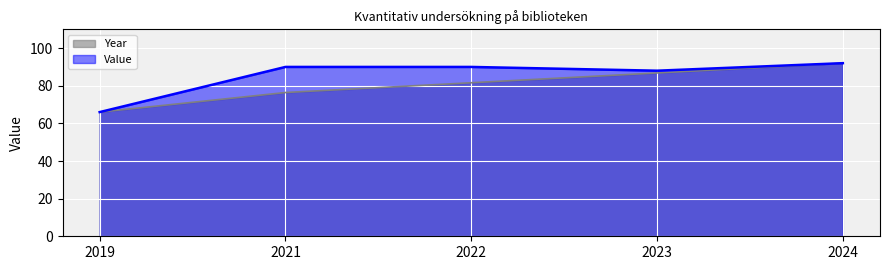

What is the maximum value shown in the chart?

92.0